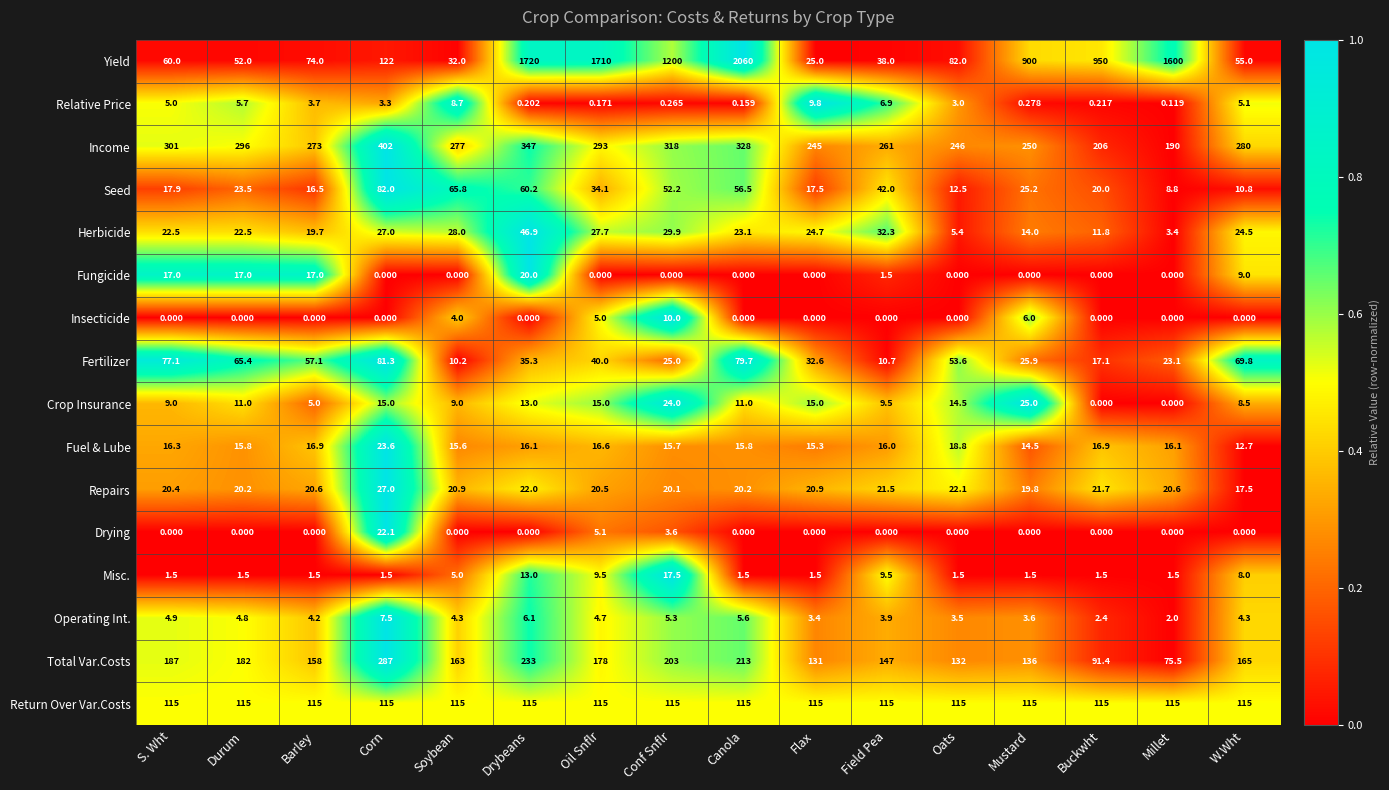

List the series in order of their peak value, lowest first.

Operating Int., Relative Price, Insecticide, Misc., Fungicide, Drying, Fuel & Lube, Crop Insurance, Repairs, Herbicide, Fertilizer, Seed, Return Over Var.Costs, Total Var.Costs, Income, Yield